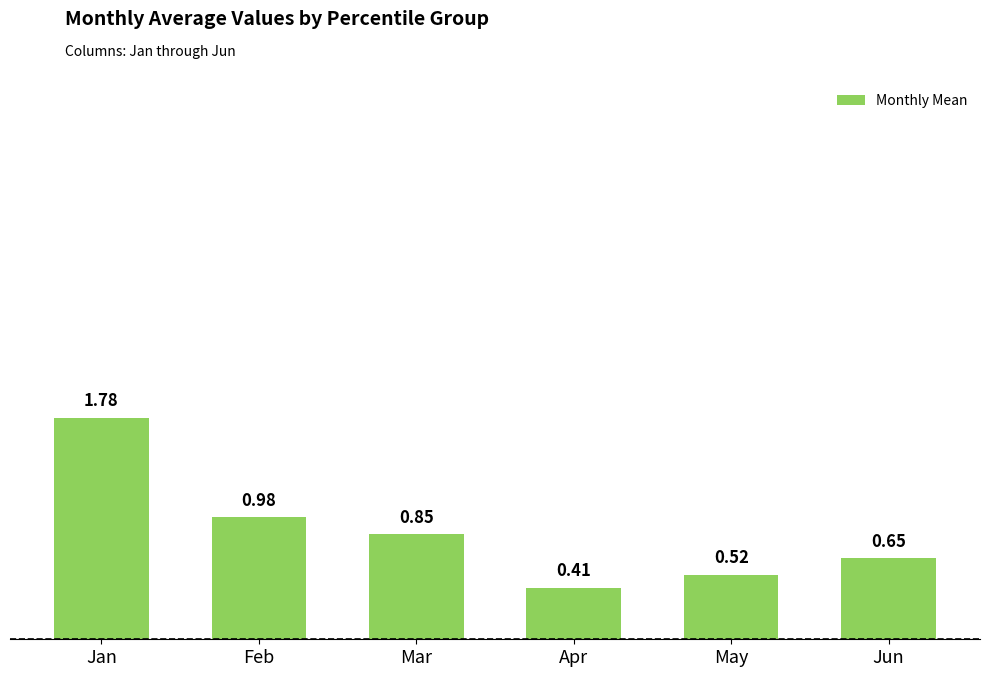

Is it true that the value at May is 0.3?

False